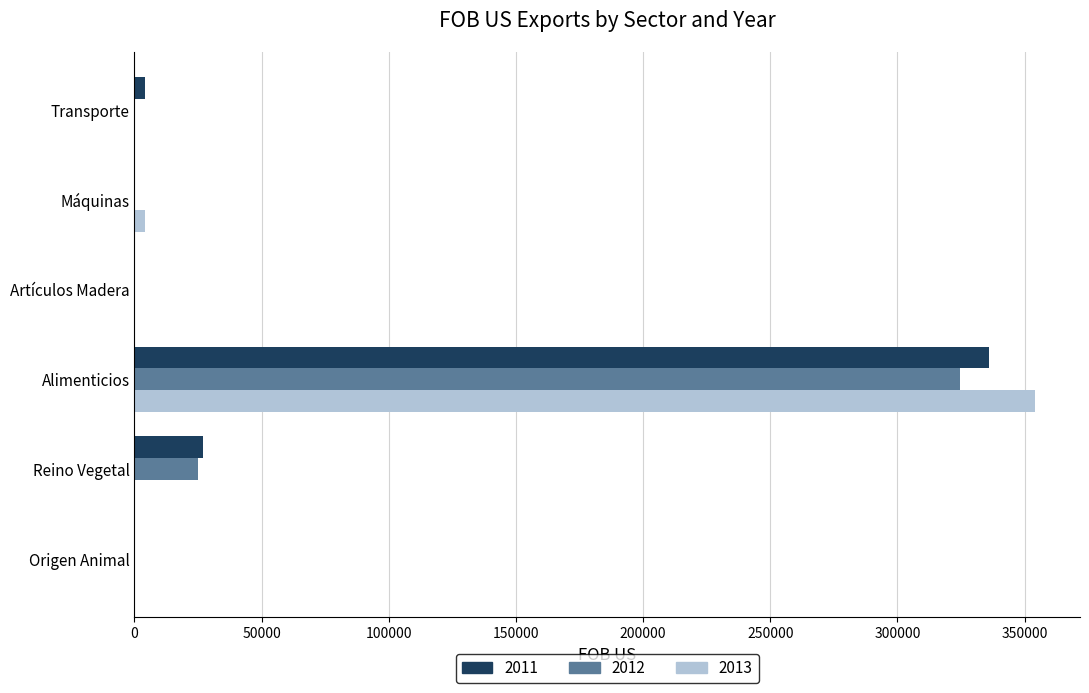

Which category has the highest value in the 2013 series?

Alimenticios